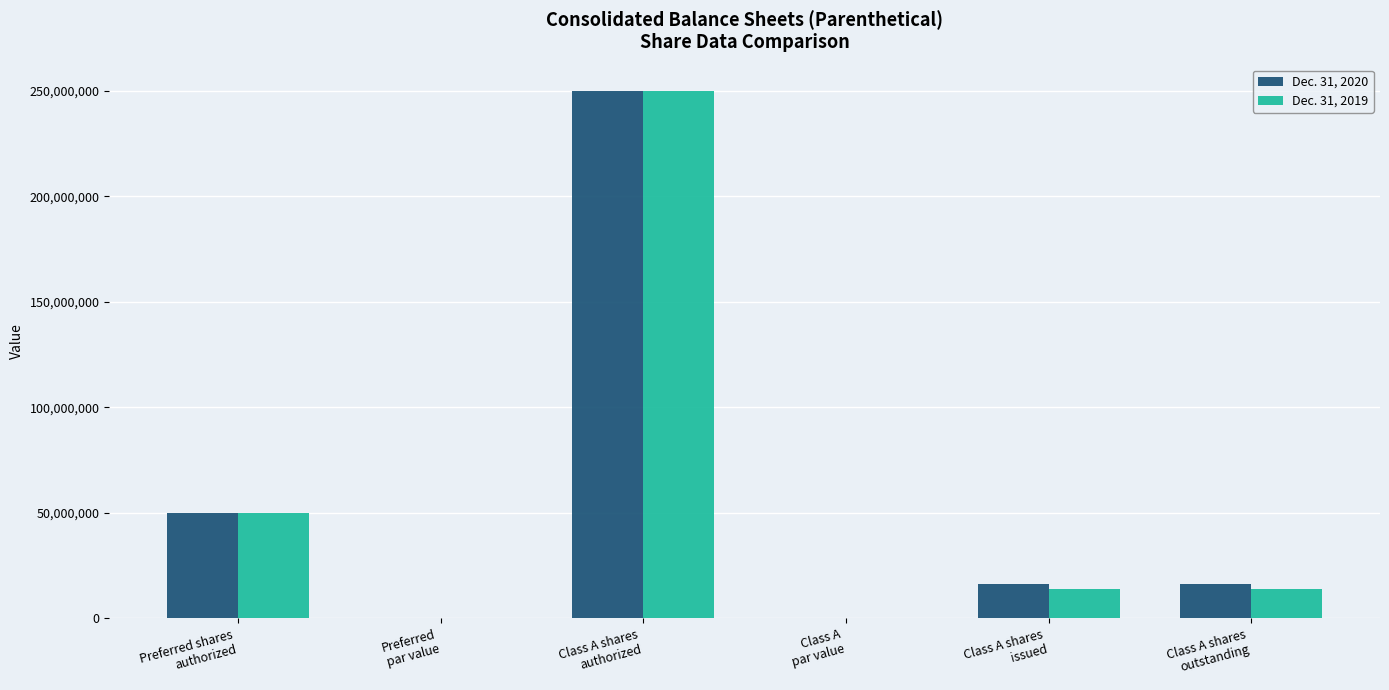

Where does the Dec. 31, 2019 series first go above 13997452?

Preferred shares
authorized